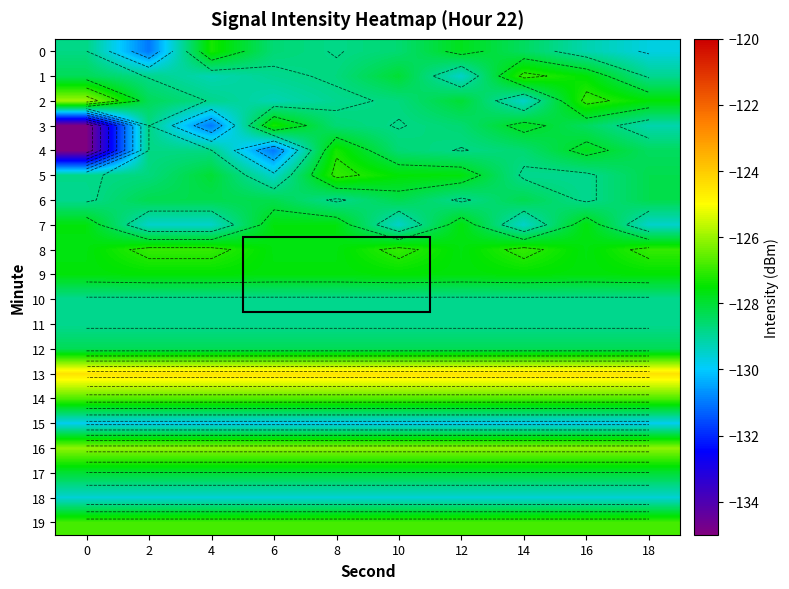

What is the average value of the 3 series?

-129.4